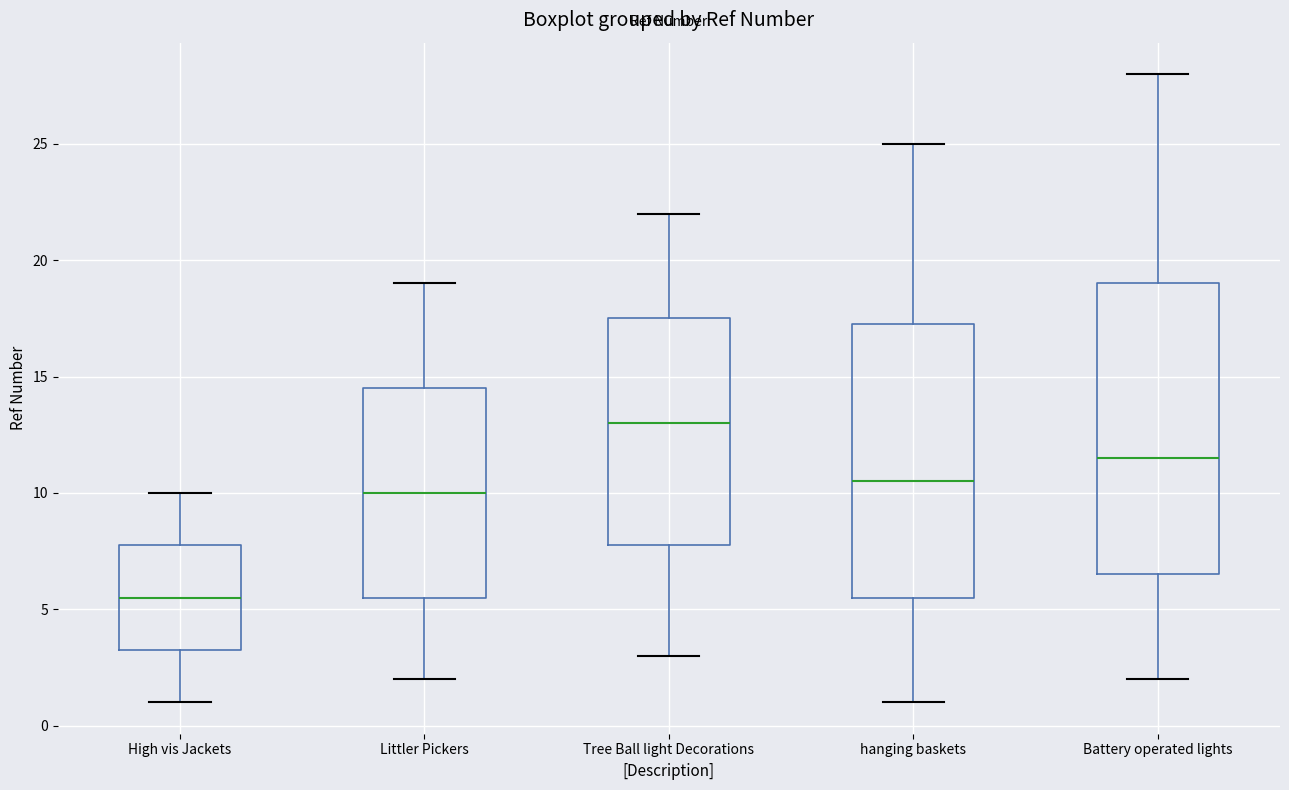

Reading left to right, transcribe this box plot: for each box, give where its median line is, the range the box spans, and where its two whiskers end, as read against the y-axis. The values are not printed on the chart, so give them approximately, as read against the axis.

High vis Jackets: median 5.5, box 3.5 to 8.0, whiskers 1.0 to 10.0
Littler Pickers: median 10.0, box 5.5 to 14.5, whiskers 2.0 to 19.0
Tree Ball light Decorations: median 13.0, box 8.0 to 17.5, whiskers 3.0 to 22.0
hanging baskets: median 10.5, box 5.5 to 17.5, whiskers 1.0 to 25.0
Battery operated lights: median 11.5, box 6.5 to 19.0, whiskers 2.0 to 28.0